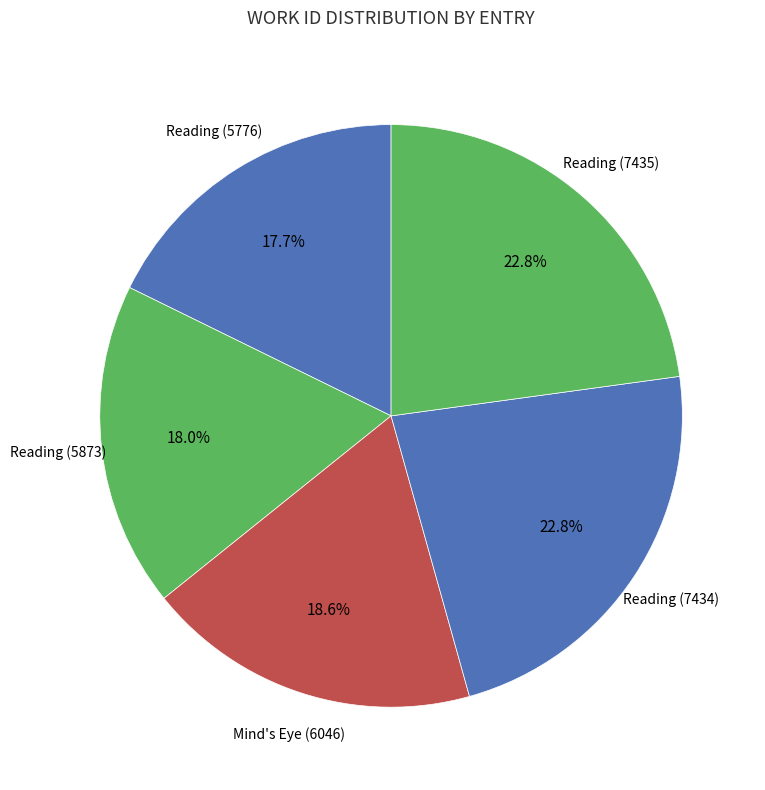

Combined, do Mind's Eye (6046) and Reading (5776) account for over 50%?

No